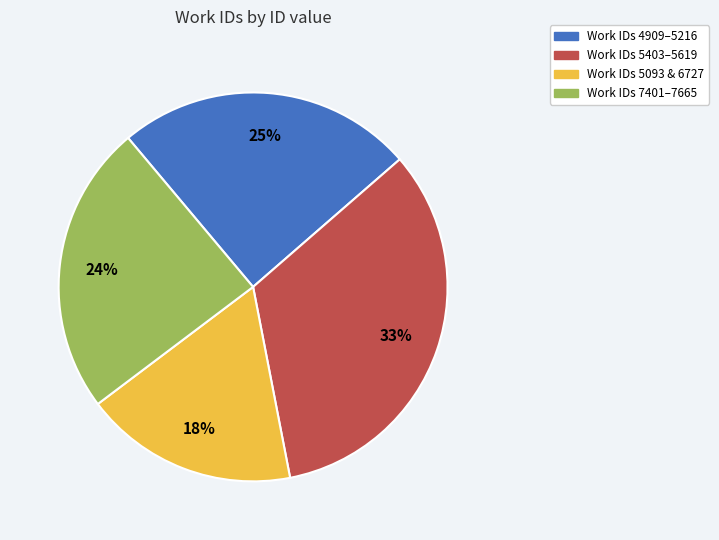

Do Work IDs 4909–5216 and Work IDs 5403–5619 together represent more than half of the pie?

Yes